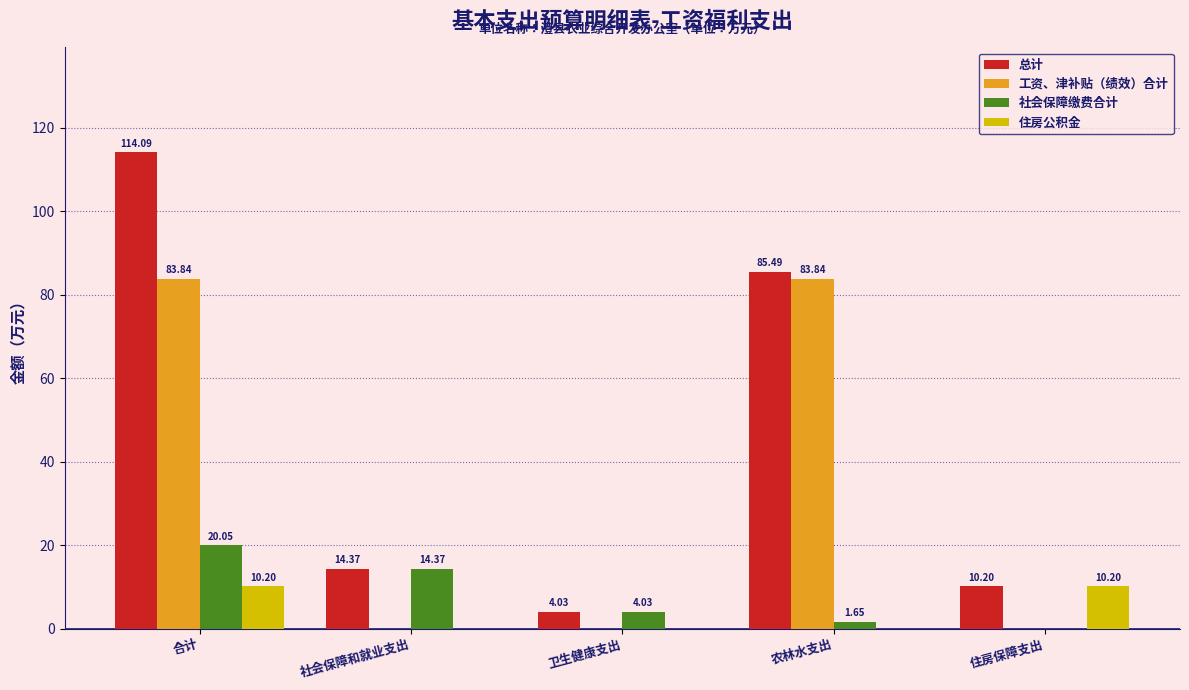

What is the sum of the 社会保障缴费合计 values at 卫生健康支出 and 合计?

24.1